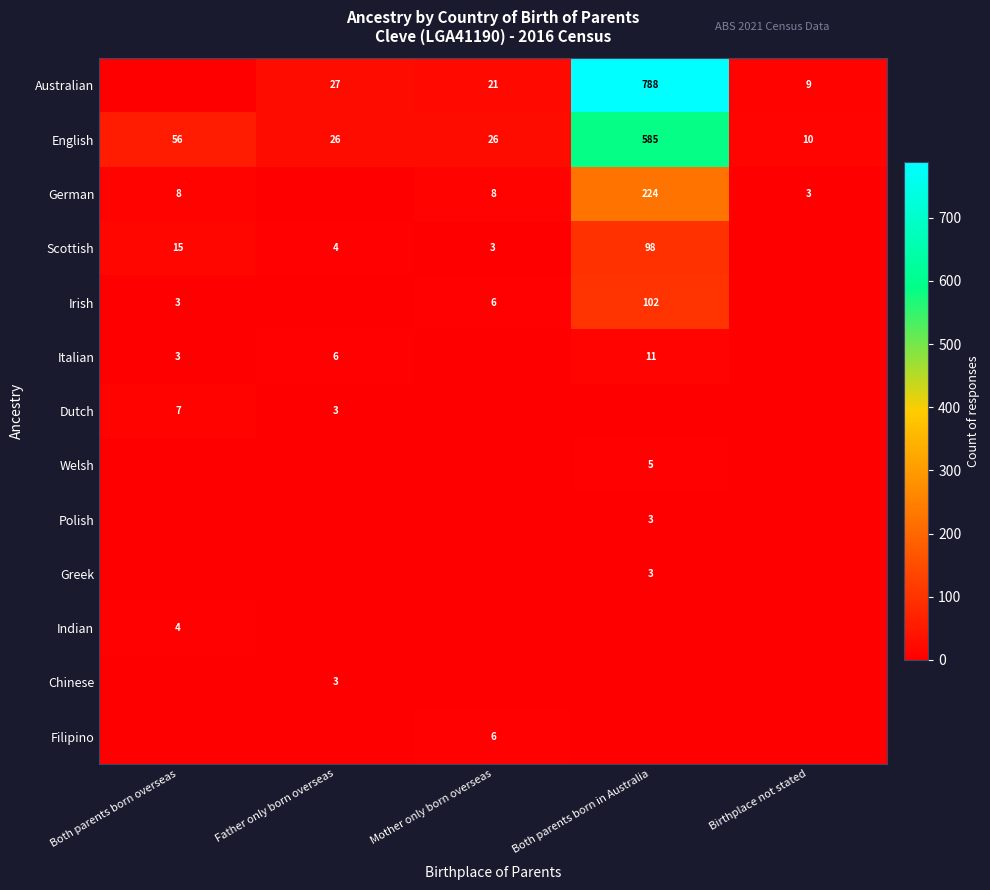

How many data points in English are less than 26?

1